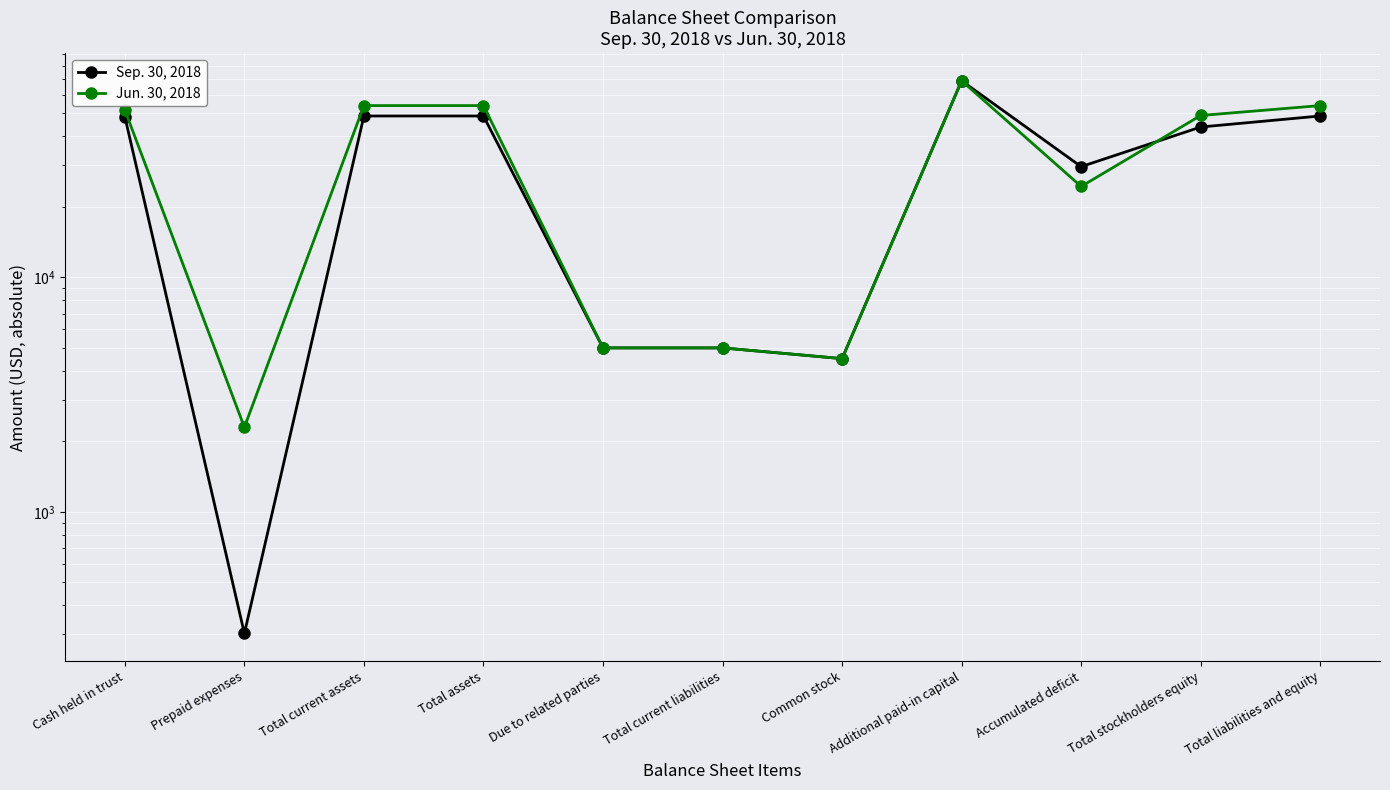

What is the sum of all Jun. 30, 2018 values?

372776